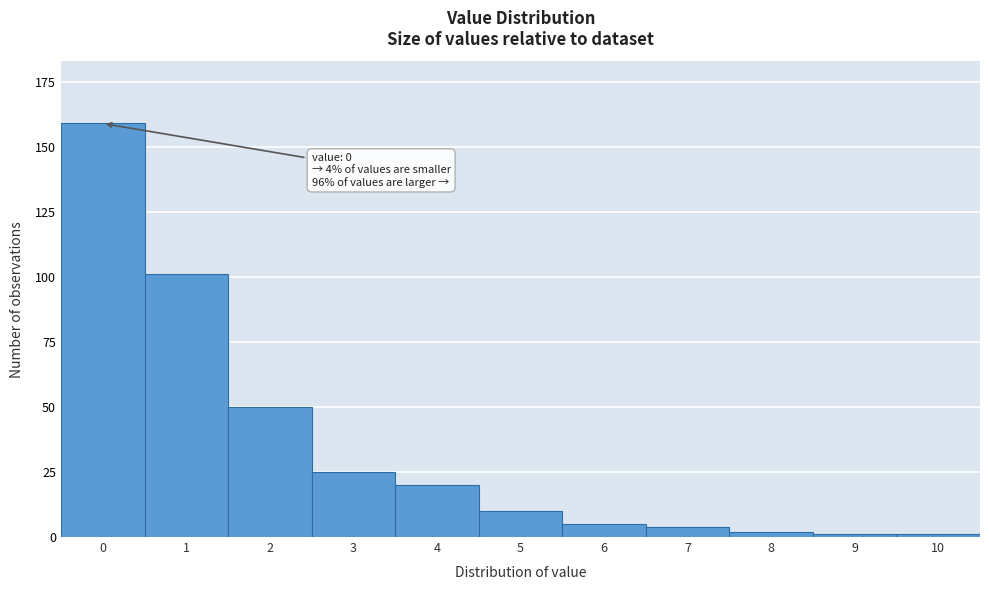

Reading left to right, transcribe all the data shown in this chart.

159	101	50	25	20	10	5	4	2	1	1